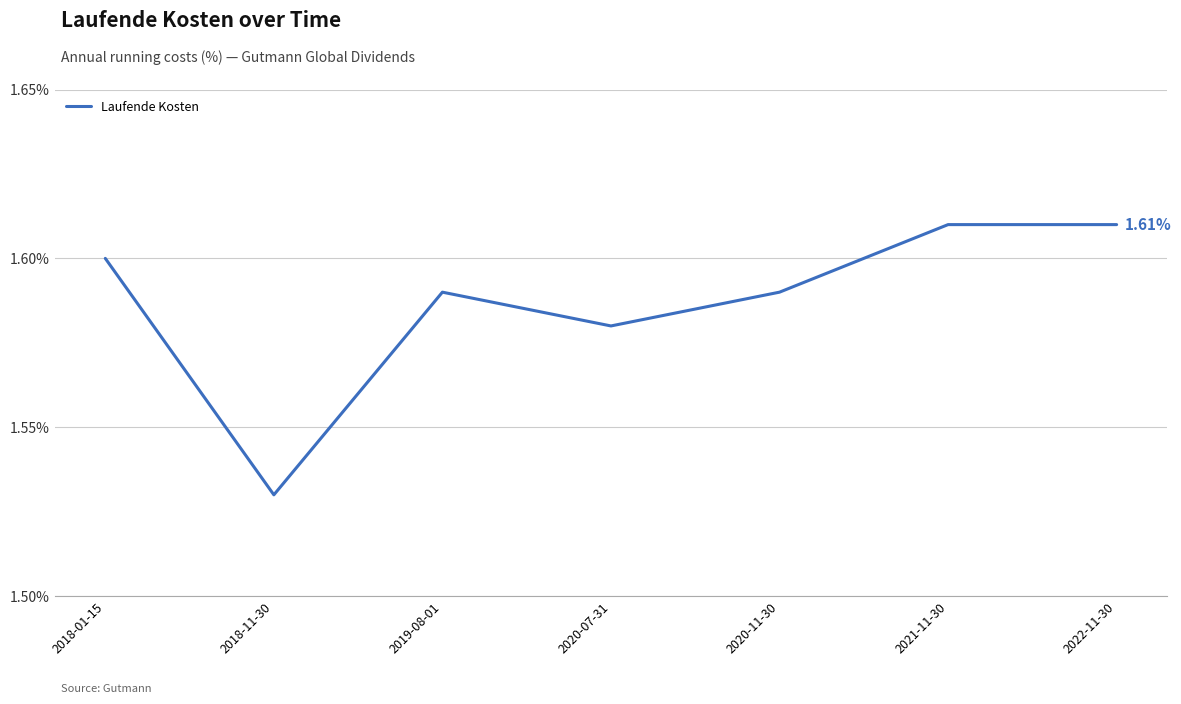

At which category does the data reach its first local peak?

2019-08-01